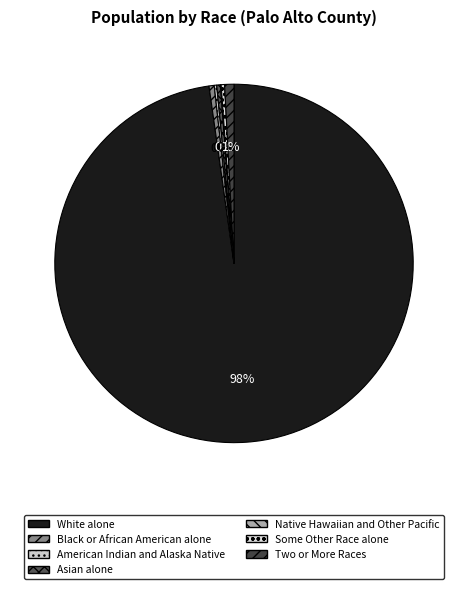

Rank the categories by value from lowest to highest.

Native Hawaiian and Other Pacific, American Indian and Alaska Native, Some Other Race alone, Asian alone, Black or African American alone, Two or More Races, White alone